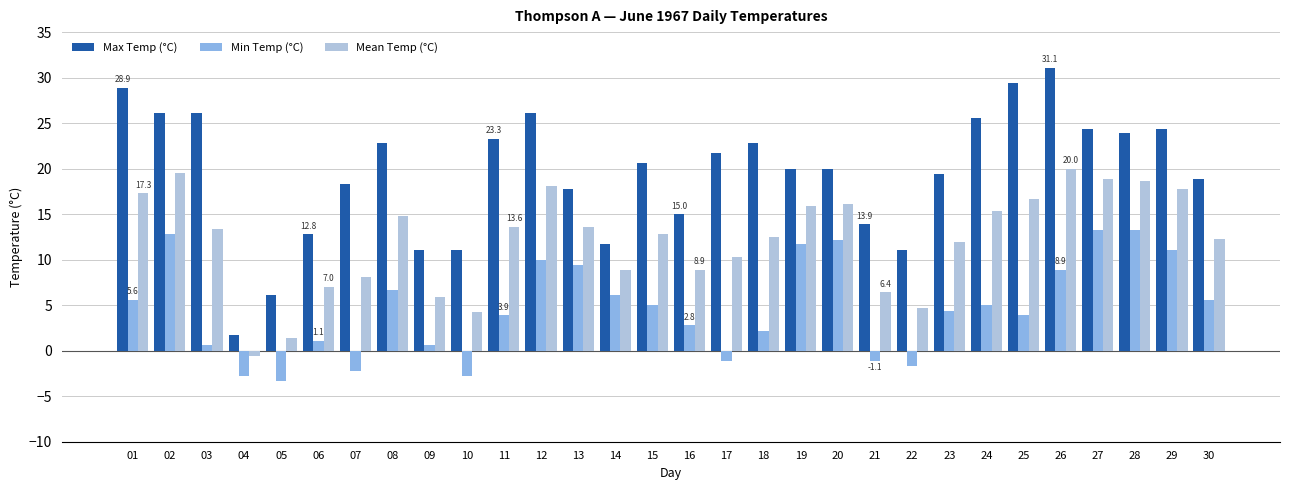

Is the value of Mean Temp (°C) at 10 greater than the value of Max Temp (°C) at 11?

No